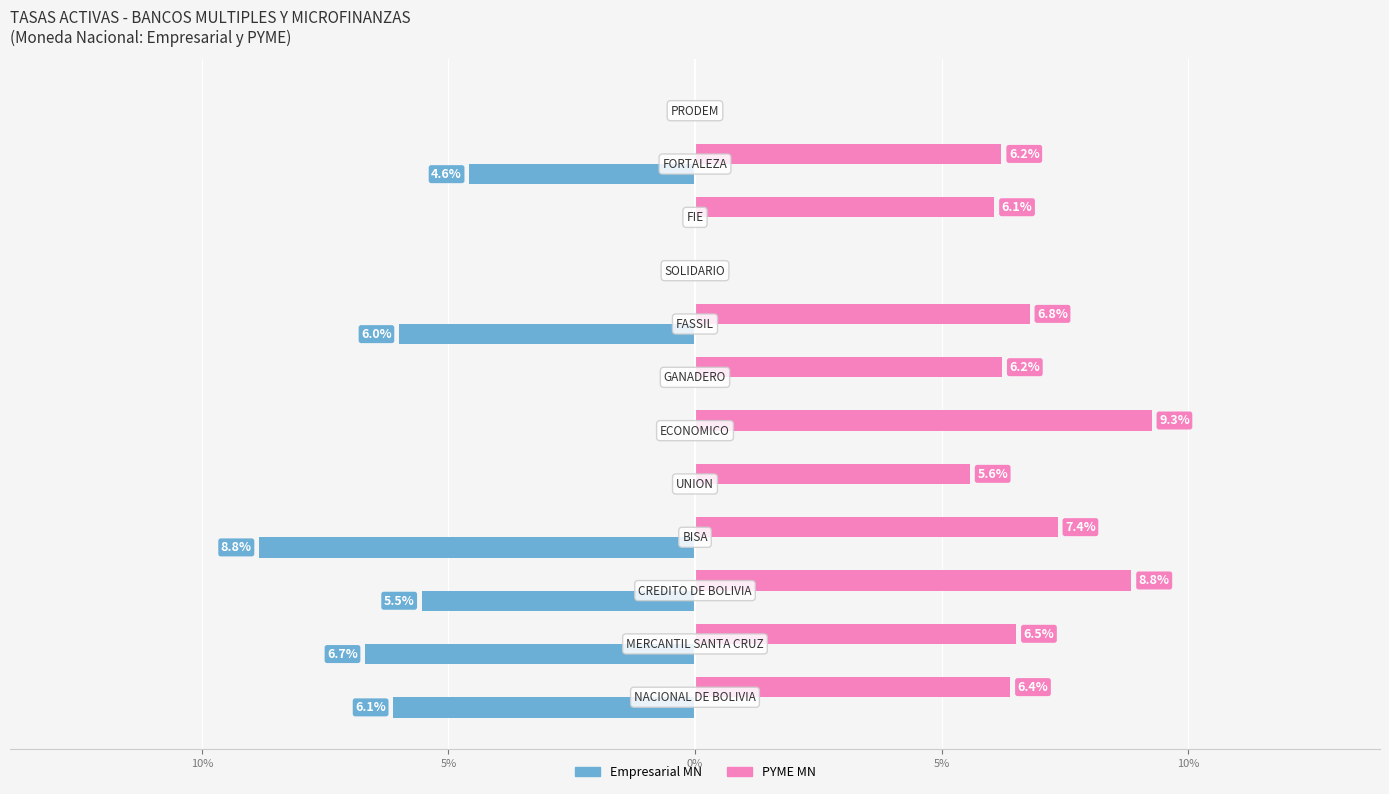

Which series has the largest total across all categories?

PYME MN